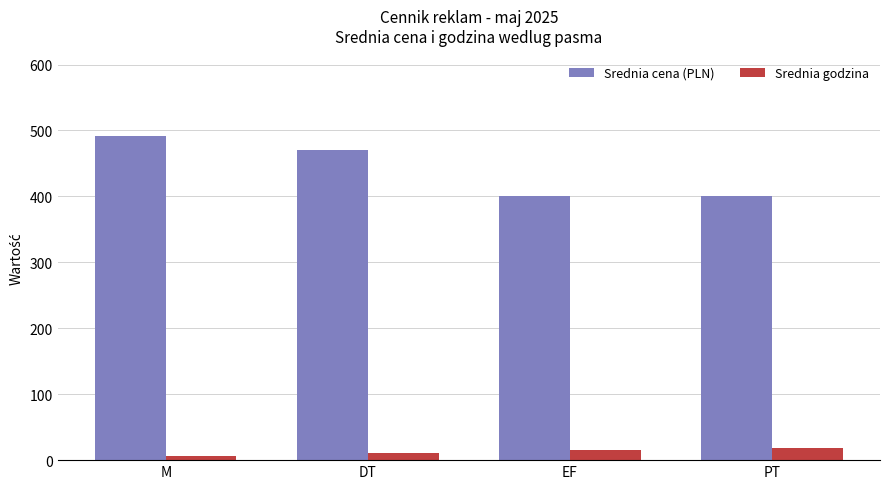

Read the Srednia cena (PLN) value at DT, to the nearest 10.

470